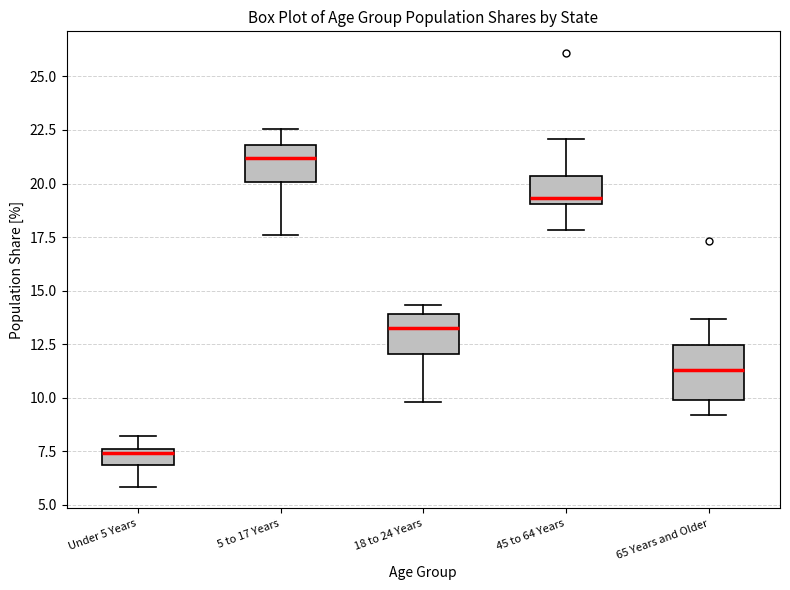

Reading left to right, read every box against the y-axis: the position of its median line, the range the box covers, and the ends of its whiskers. The values are not printed on the chart, so give them approximately, as read against the axis.

Under 5 Years: median 7.5 (just below the box's upper edge), box 7.0 to 7.5, whiskers 6.0 to 8.0
5 to 17 Years: median 21.0, box 20.0 to 22.0, whiskers 17.5 to 22.5
18 to 24 Years: median 13.5, box 12.0 to 14.0, whiskers 10.0 to 14.5
45 to 64 Years: median 19.5, box 19.0 to 20.5, whiskers 18.0 to 22.0
65 Years and Older: median 11.5, box 10.0 to 12.5, whiskers 9.0 to 13.5